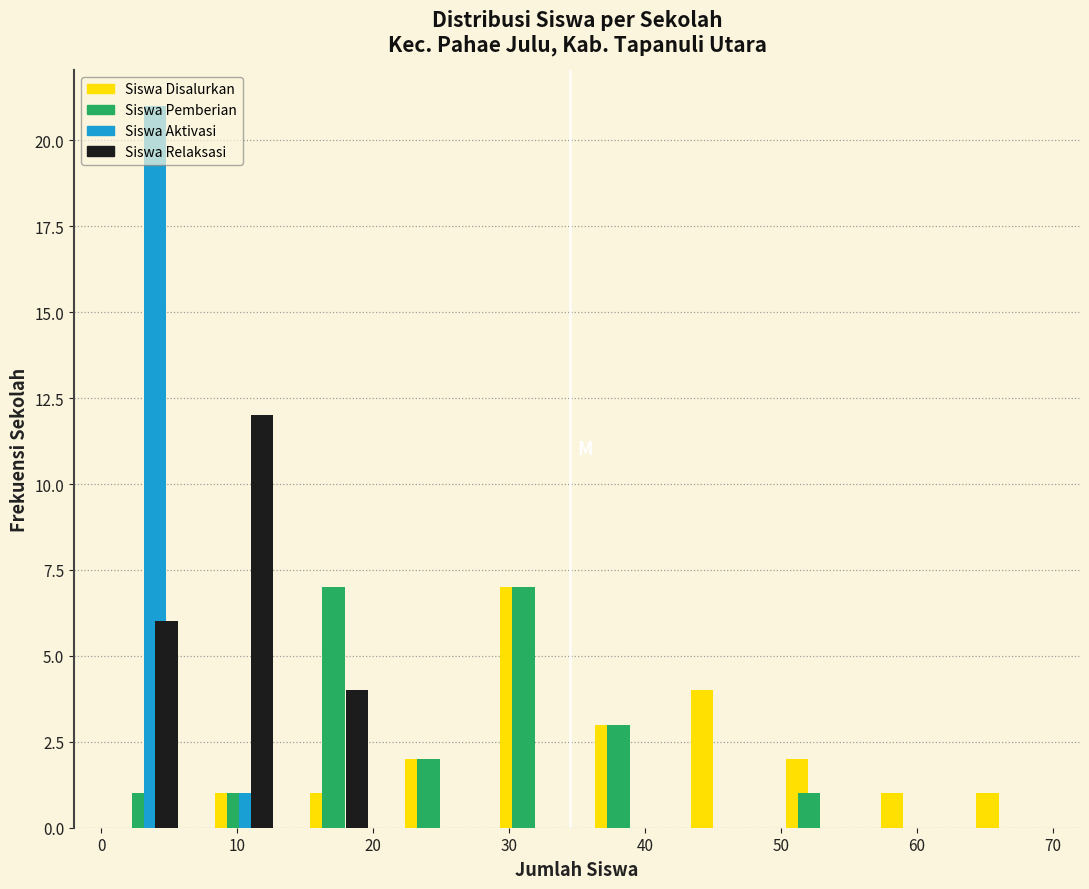

Reading left to right, transcribe this chart: for each range on the x-axis, give the height of each series' bar. The values are not printed on the chart, so give them approximately, as read against the axis.

0 to 7: Siswa Disalurkan=0	Siswa Pemberian=1	Siswa Aktivasi=21	Siswa Relaksasi=6
7 to 14: Siswa Disalurkan=1	Siswa Pemberian=1	Siswa Aktivasi=1	Siswa Relaksasi=12
14 to 21: Siswa Disalurkan=1	Siswa Pemberian=7	Siswa Aktivasi=0	Siswa Relaksasi=4
21 to 28: Siswa Disalurkan=2	Siswa Pemberian=2	Siswa Aktivasi=0	Siswa Relaksasi=0
28 to 35: Siswa Disalurkan=7	Siswa Pemberian=7	Siswa Aktivasi=0	Siswa Relaksasi=0
35 to 42: Siswa Disalurkan=3	Siswa Pemberian=3	Siswa Aktivasi=0	Siswa Relaksasi=0
42 to 49: Siswa Disalurkan=4	Siswa Pemberian=0	Siswa Aktivasi=0	Siswa Relaksasi=0
49 to 56: Siswa Disalurkan=2	Siswa Pemberian=1	Siswa Aktivasi=0	Siswa Relaksasi=0
56 to 63: Siswa Disalurkan=1	Siswa Pemberian=0	Siswa Aktivasi=0	Siswa Relaksasi=0
63 to 70: Siswa Disalurkan=1	Siswa Pemberian=0	Siswa Aktivasi=0	Siswa Relaksasi=0